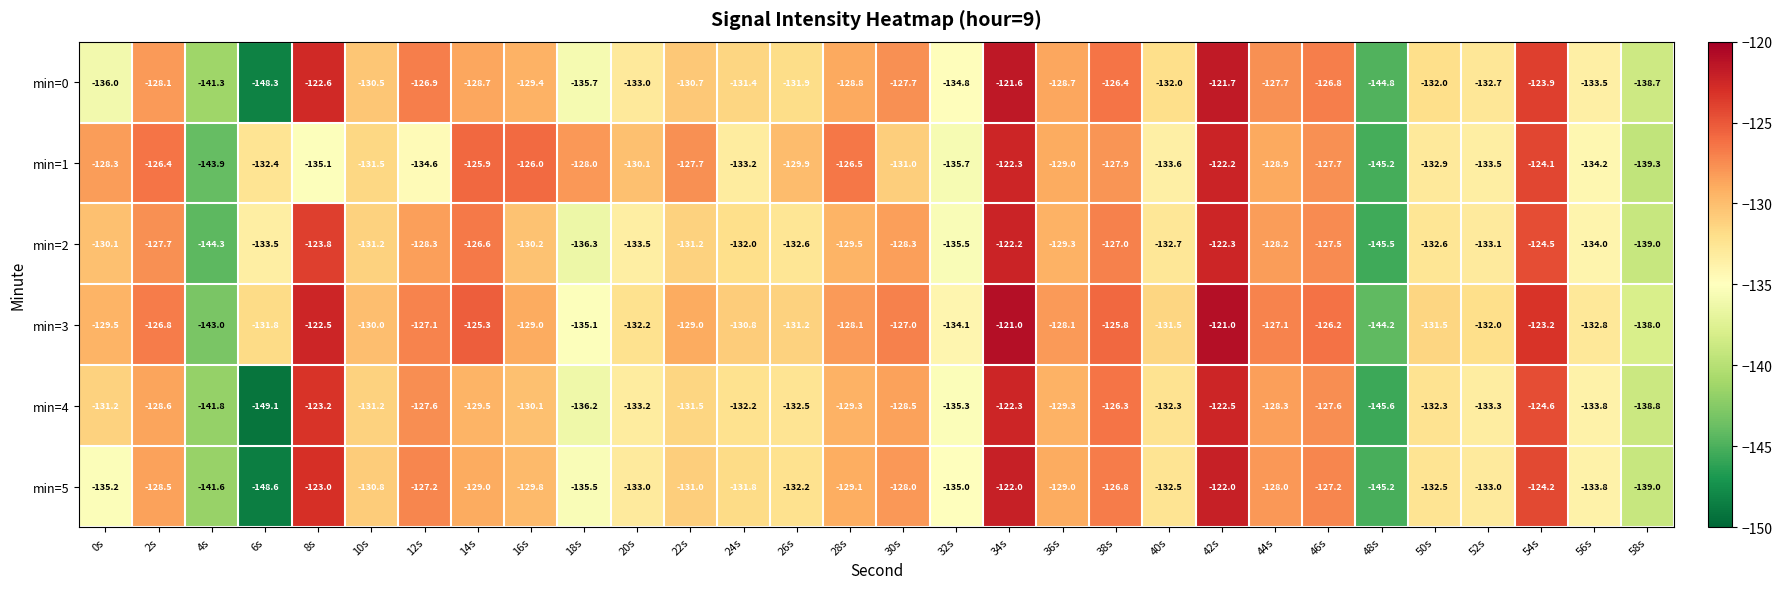

What is the sum of all min=2 values?

-3932.5